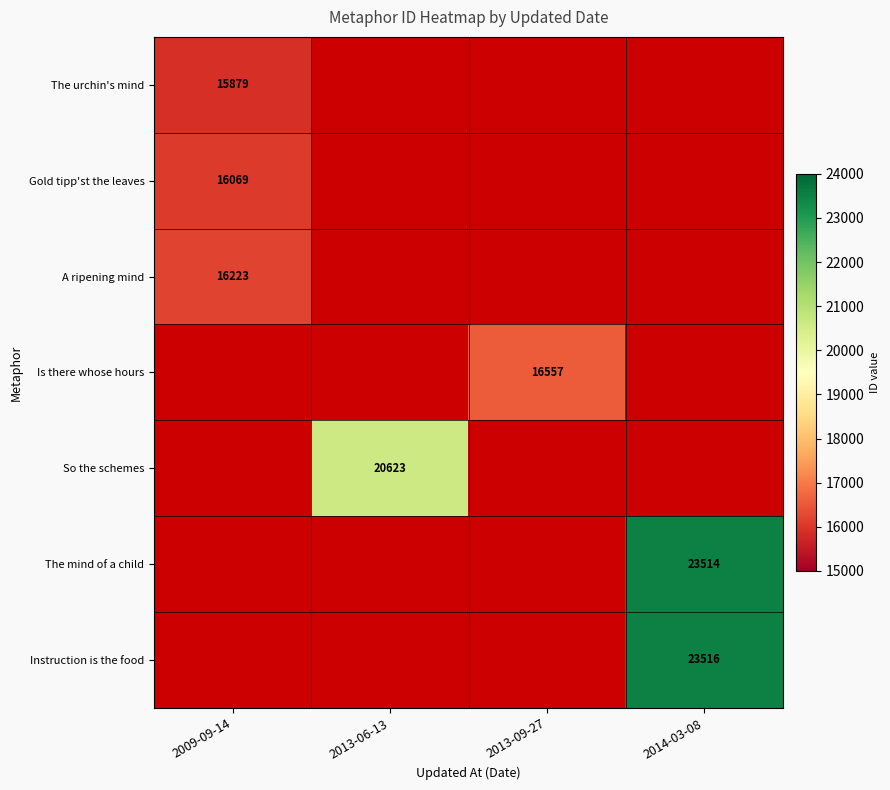

At how many categories does at least one series exceed 16635?

2